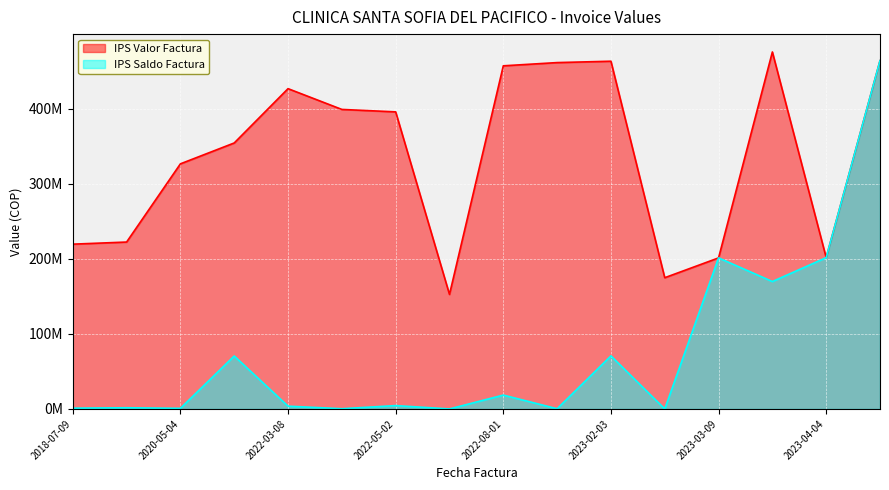

The value of IPS Valor Factura at 2023-02-03 is 463505941. True or false?

True